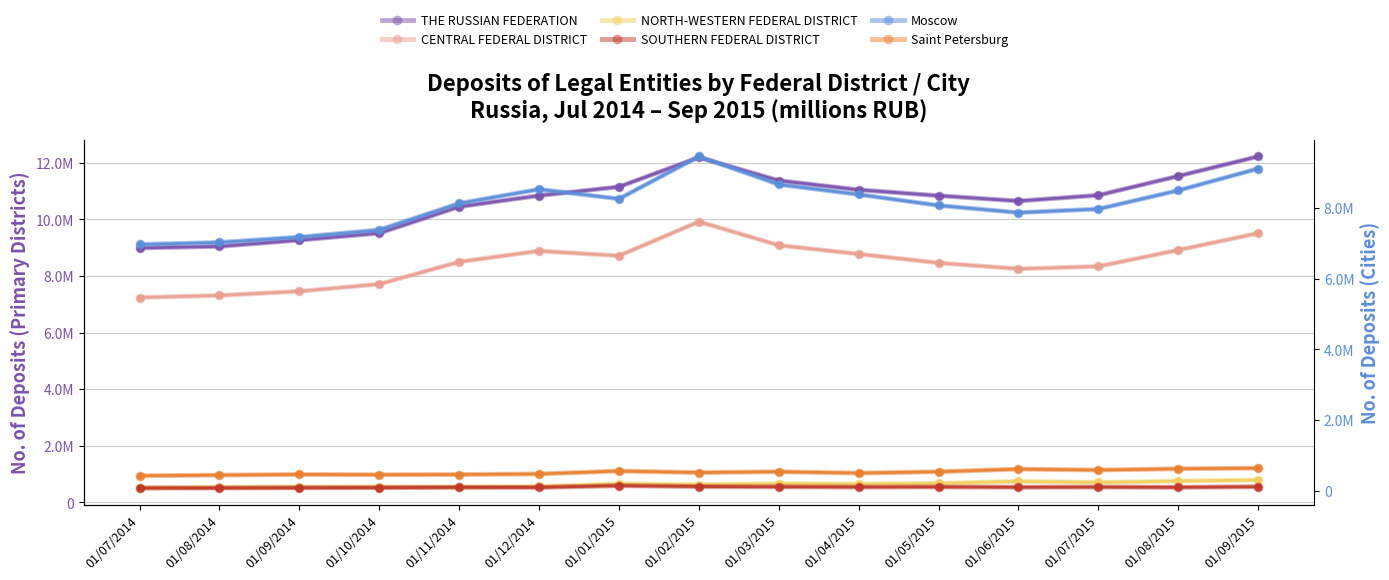

Which series has the largest total across all categories?

THE RUSSIAN FEDERATION